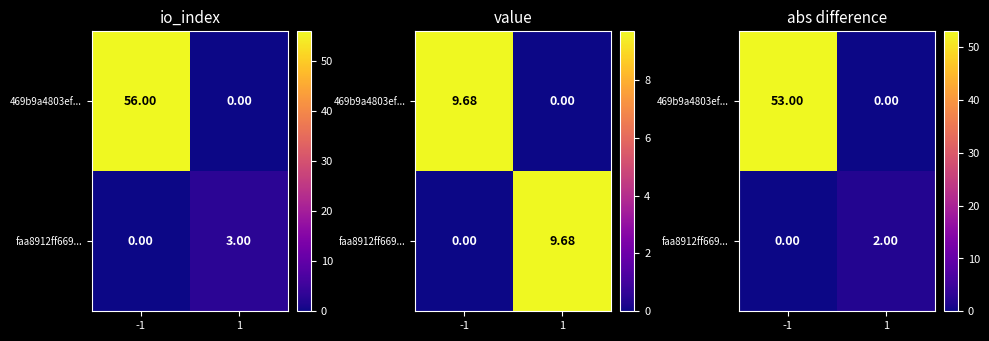

Rank the series by their average value, from lowest to highest.

faa8912ff669..., 469b9a4803ef...